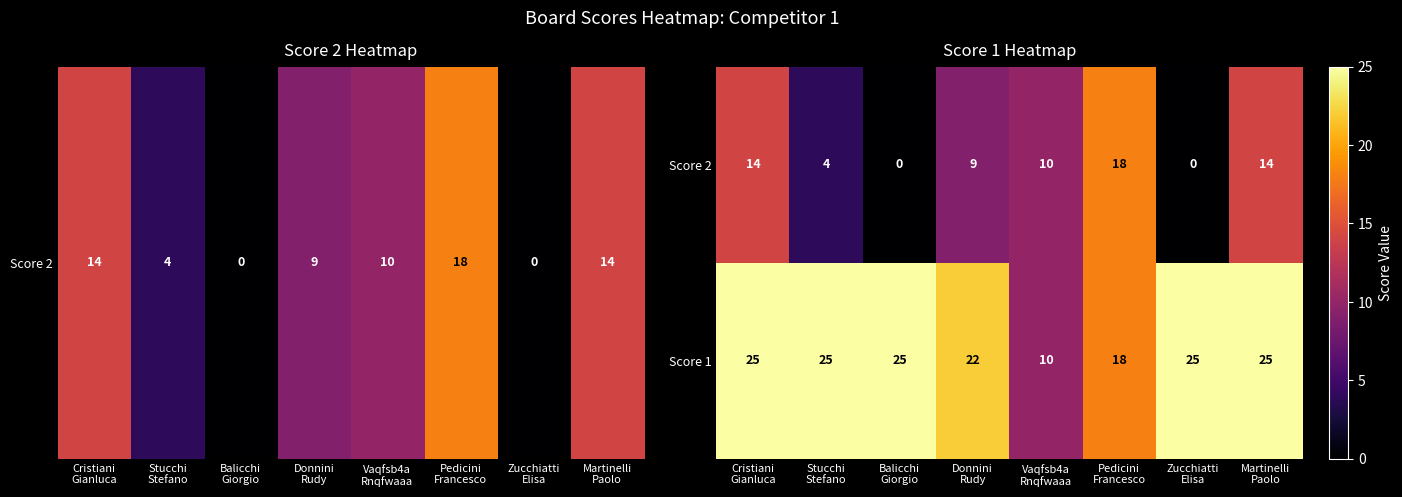

How many Score 2 values are between 4 and 14?

5